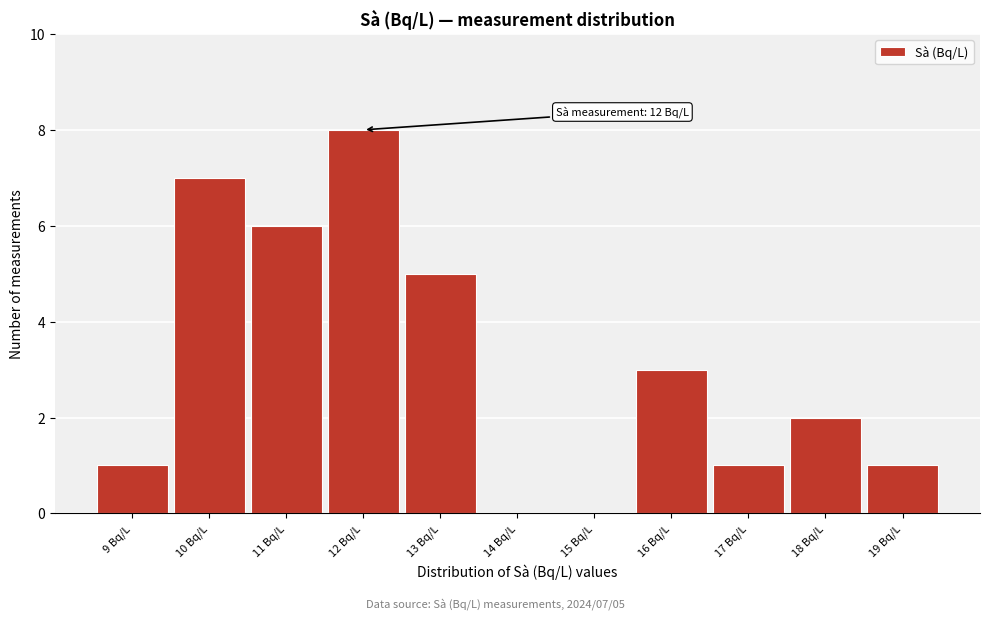

Which range on the x-axis has the tallest bar?

11.5 to 12.5